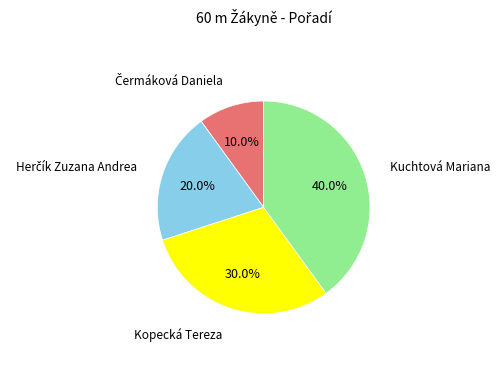

How many slices are in this pie chart?

4